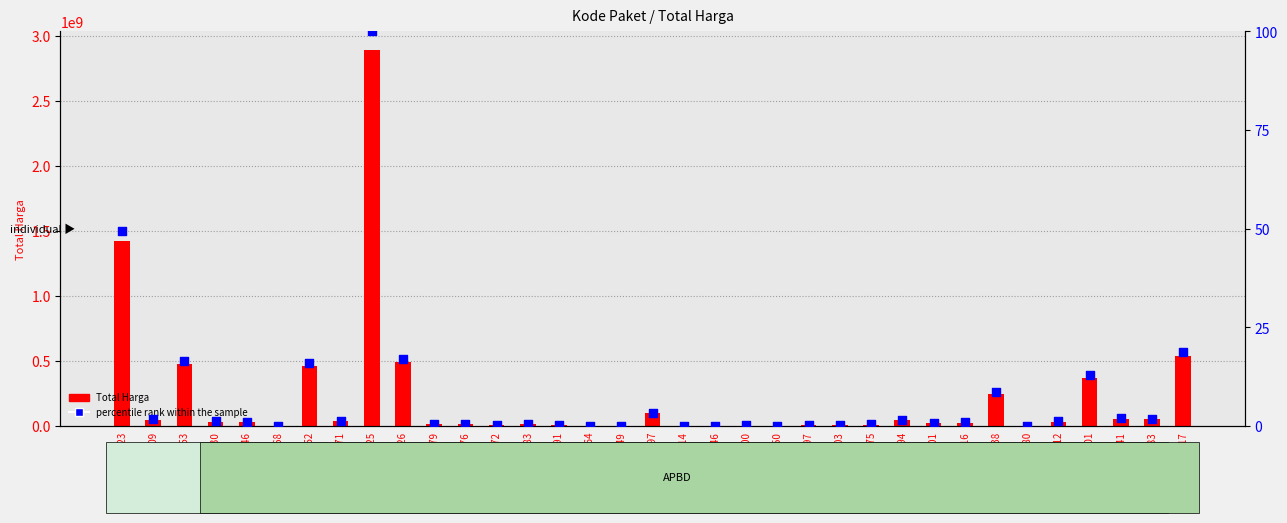

Which series has the largest total across all categories?

Total Harga